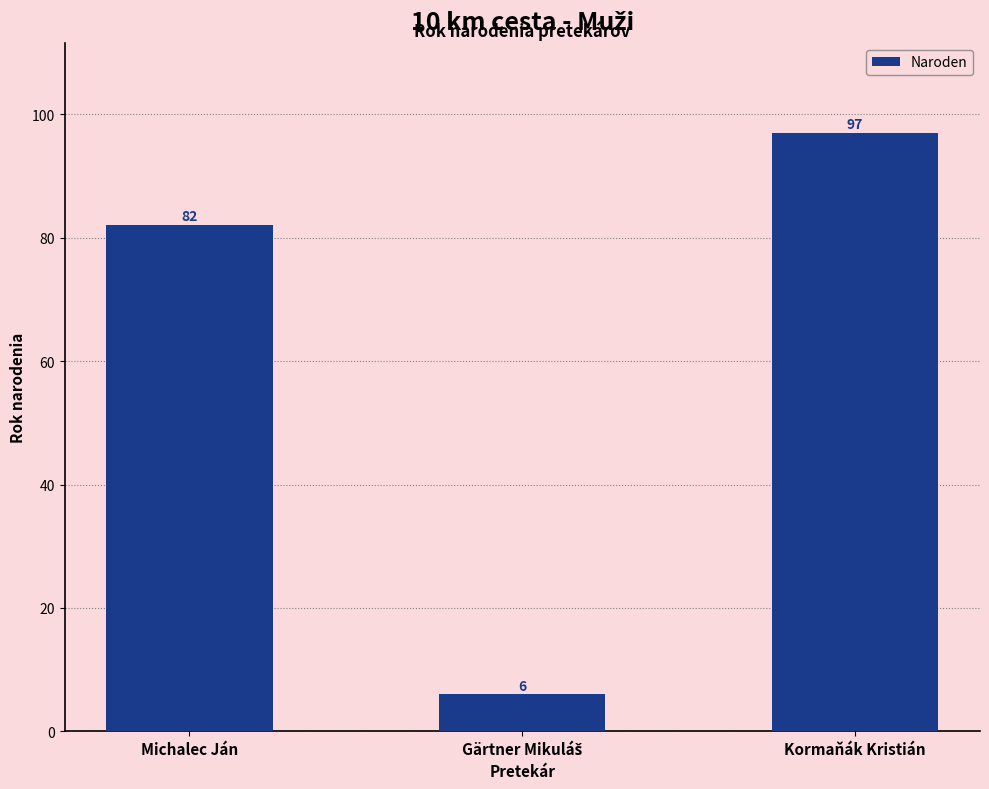

Reading right to left, what are all the values shown in this chart?

97	6	82